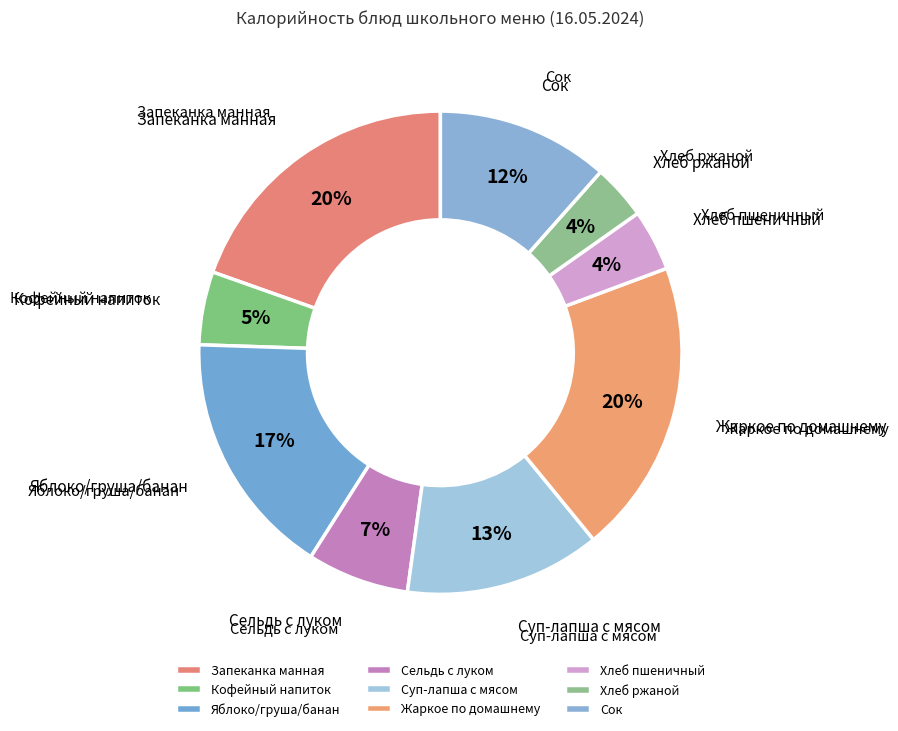

Is the sum of Яблоко/груша/банан and Кофейный напиток greater than half?

No